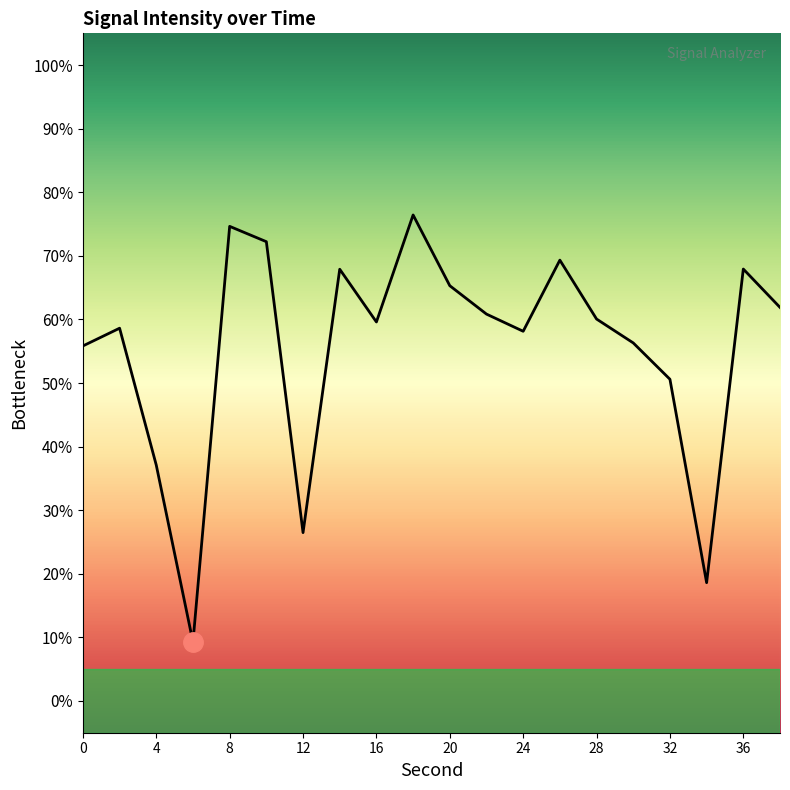

What is the greatest value displayed?

76.4